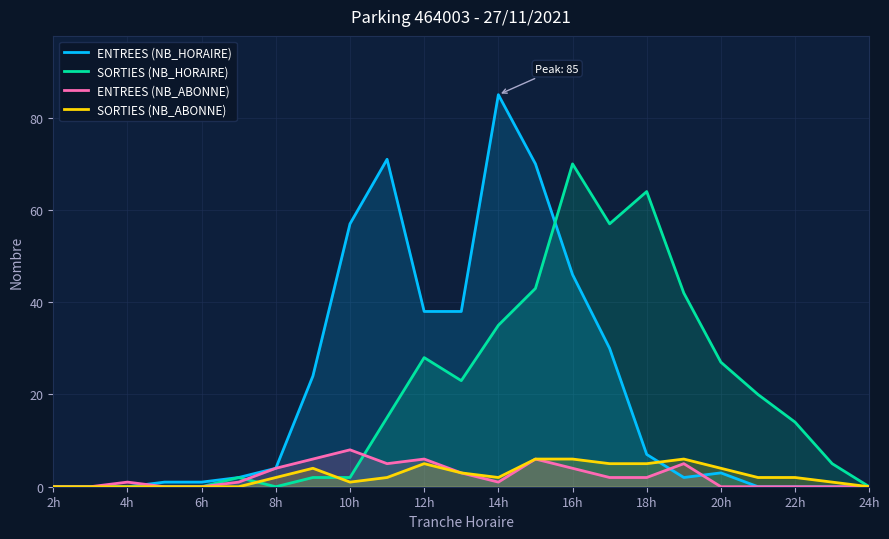

Which category has the highest value across all series?

14h